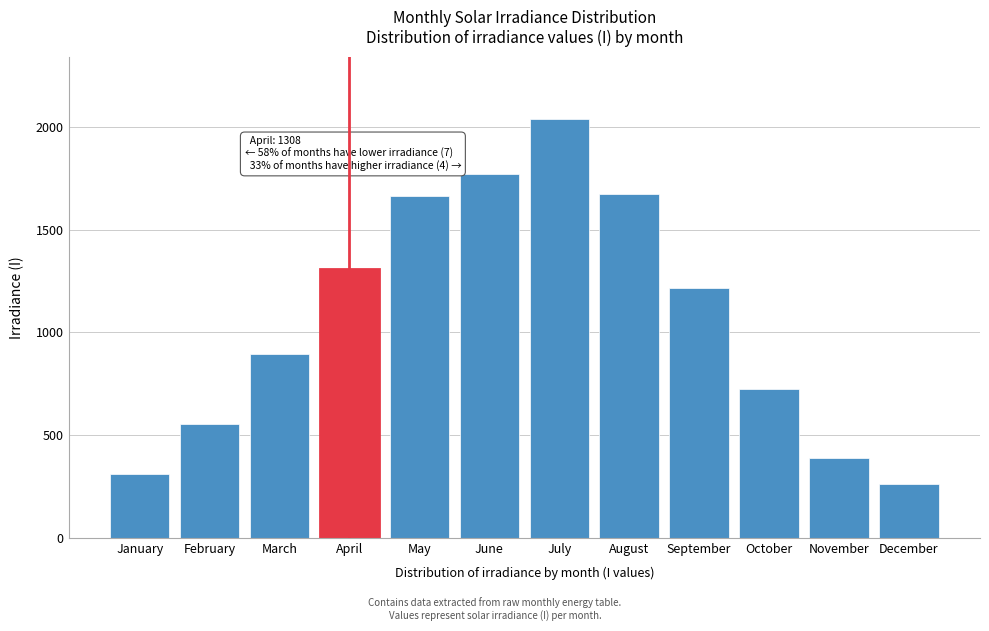

Reading left to right, extract all data points from this chart.

January=310	February=554	March=895	April=1308	May=1663	June=1773	July=2037	August=1674	September=1217	October=724	November=388	December=260